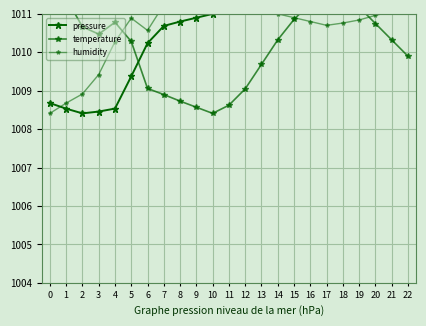

Which series changed the most between 0 and 3?

temperature